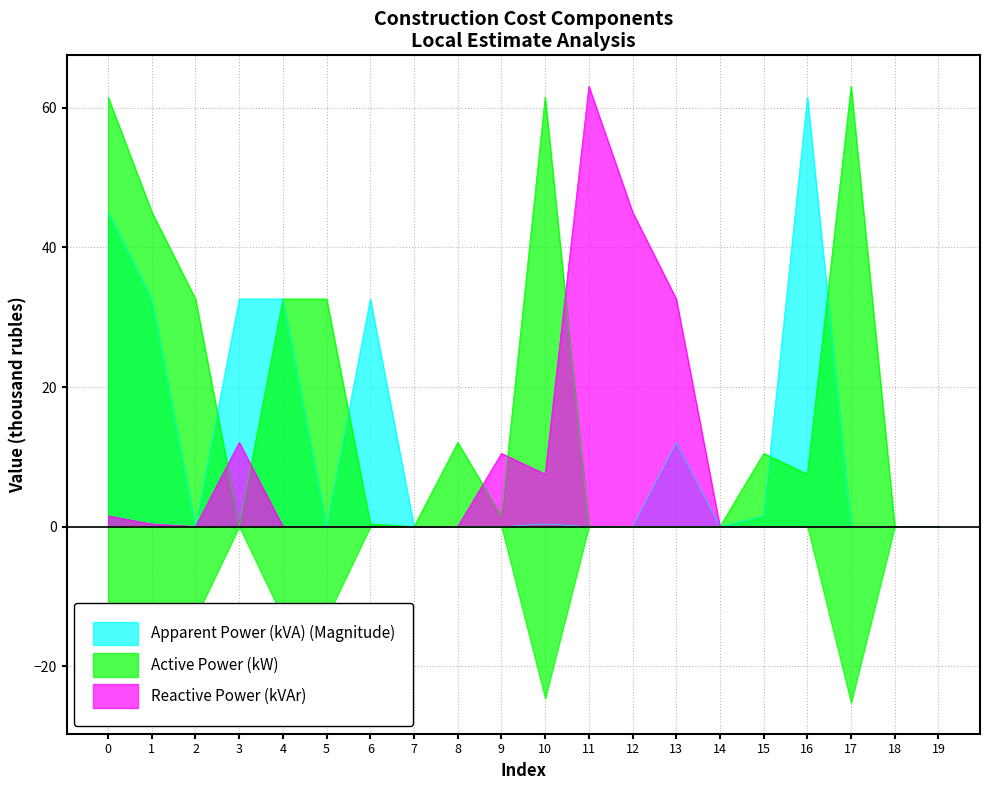

What is the difference between the maximum and minimum values in the Reactive Power (kVAr) series?

63.1